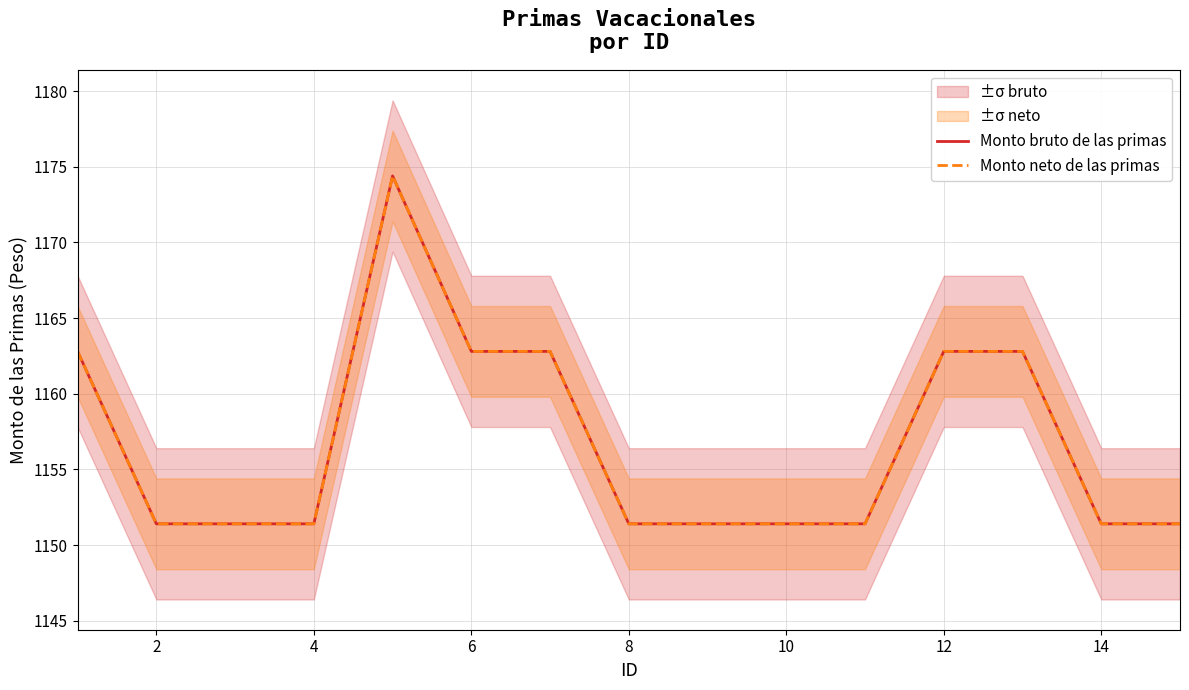

True or false: Monto bruto de las primas has more than 0 interior local peaks.

True